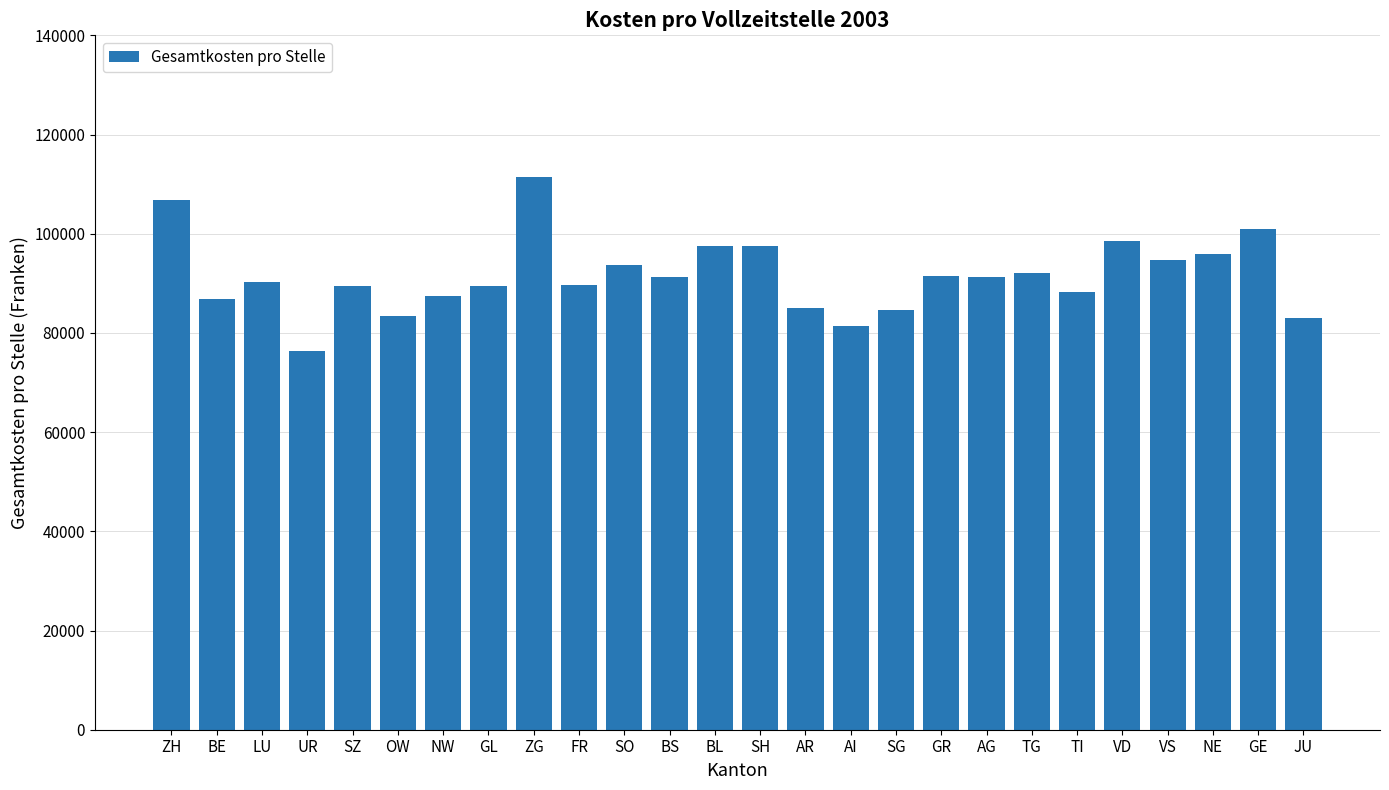

Read the value at AI, to the nearest 50.

81450